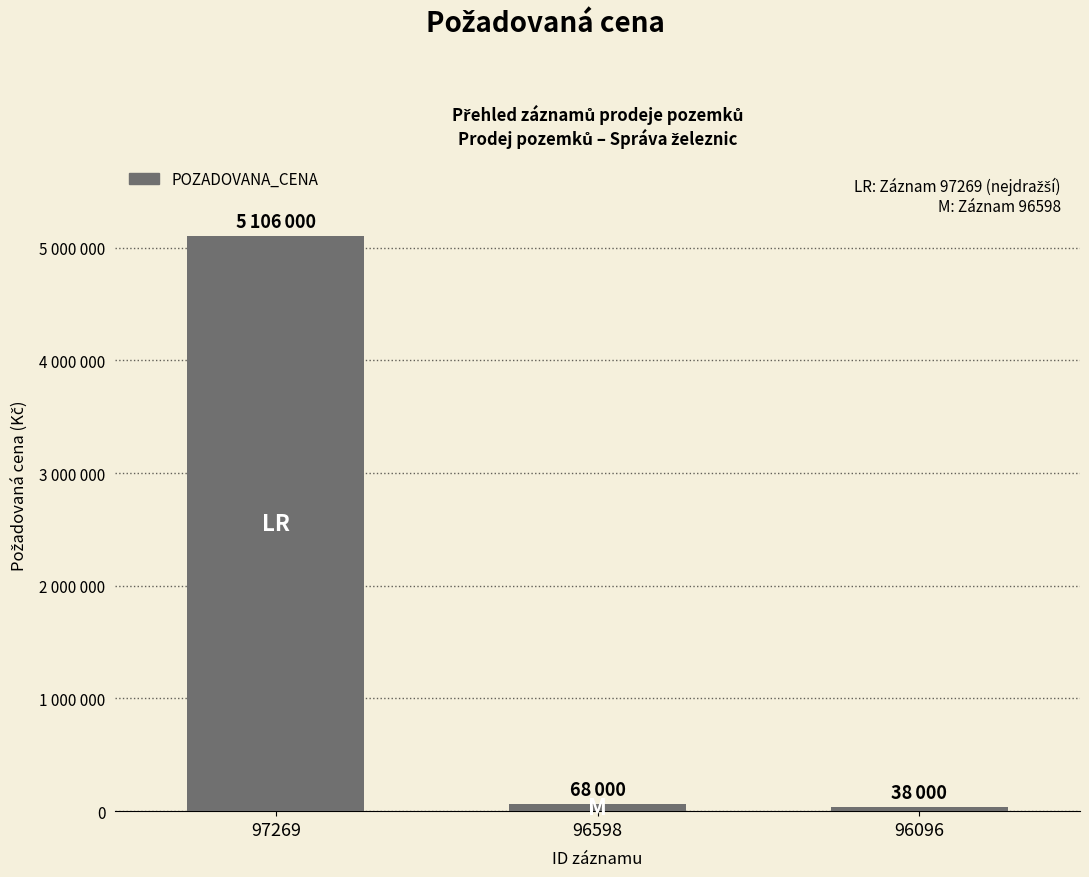

Is it true that the value at 96598 is 68000?

True